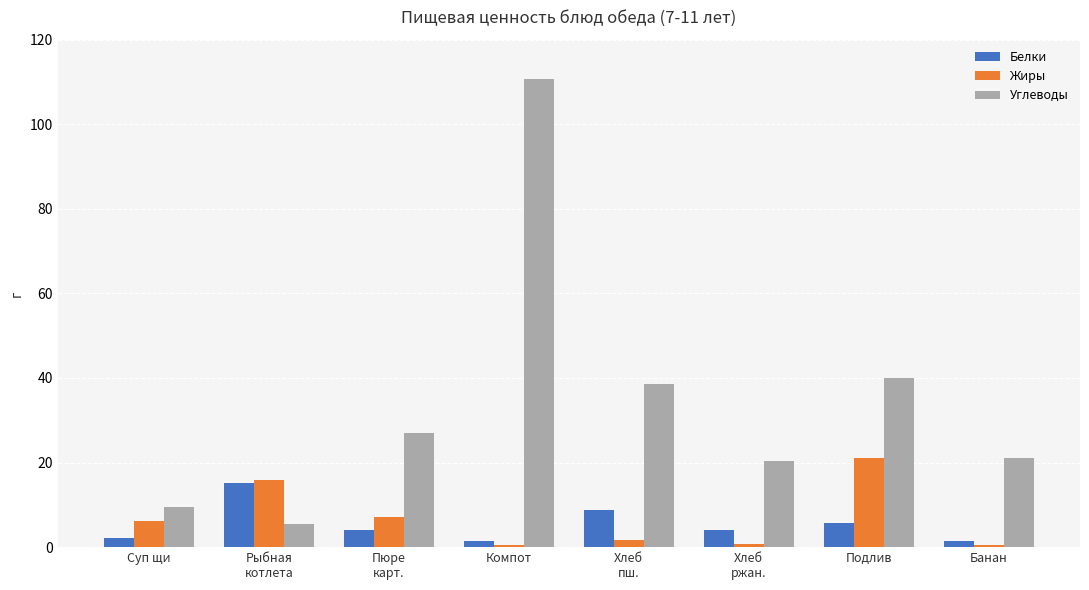

What is the difference between the maximum and minimum values in the Белки series?

13.7